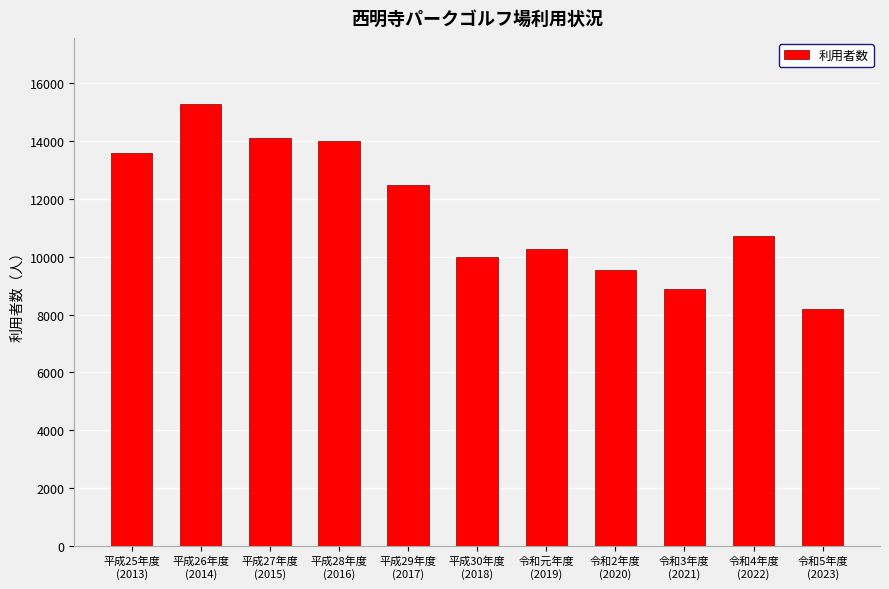

What is the average value?

11551